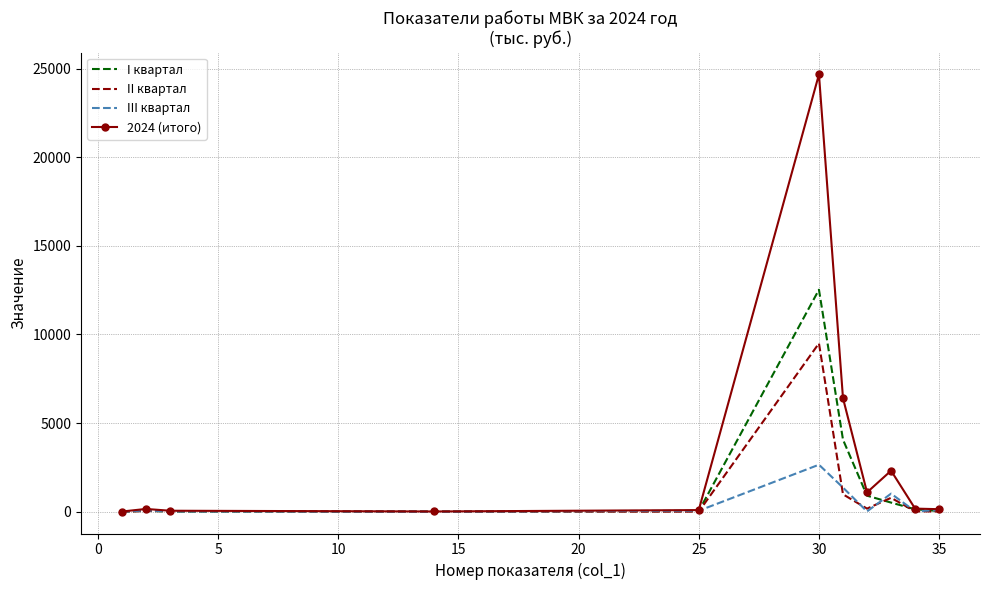

Which series has the largest total across all categories?

2024 (итого)